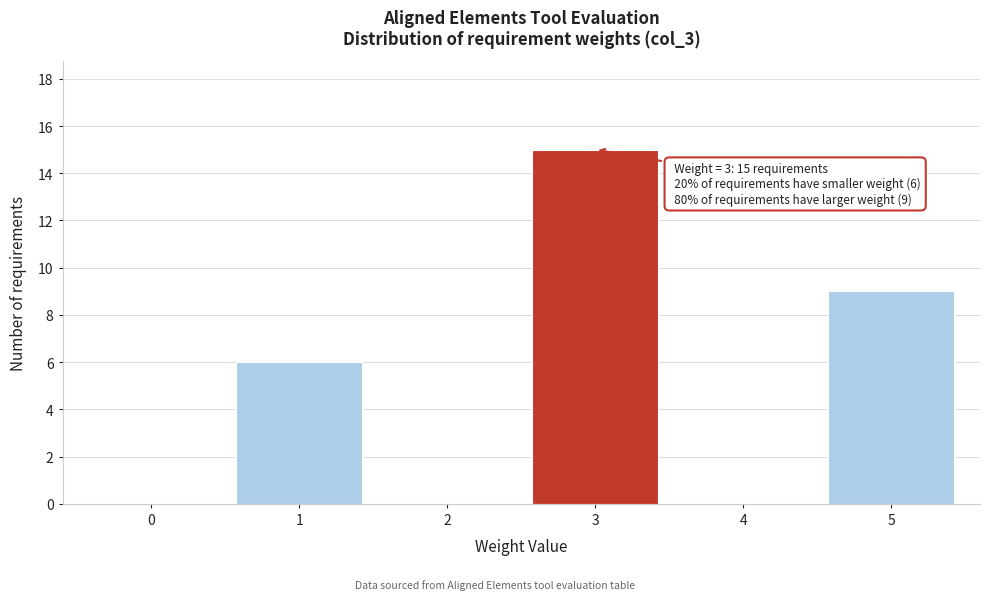

Reading right to left, transcribe all the data shown in this chart.

5=9	4=0	3=15	2=0	1=6	0=0